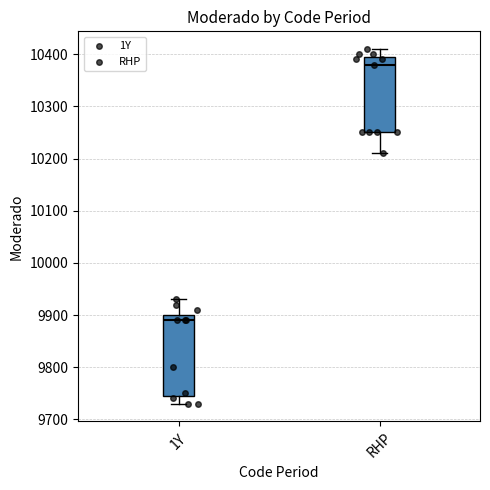

Which box's median line is the lowest?

1Y